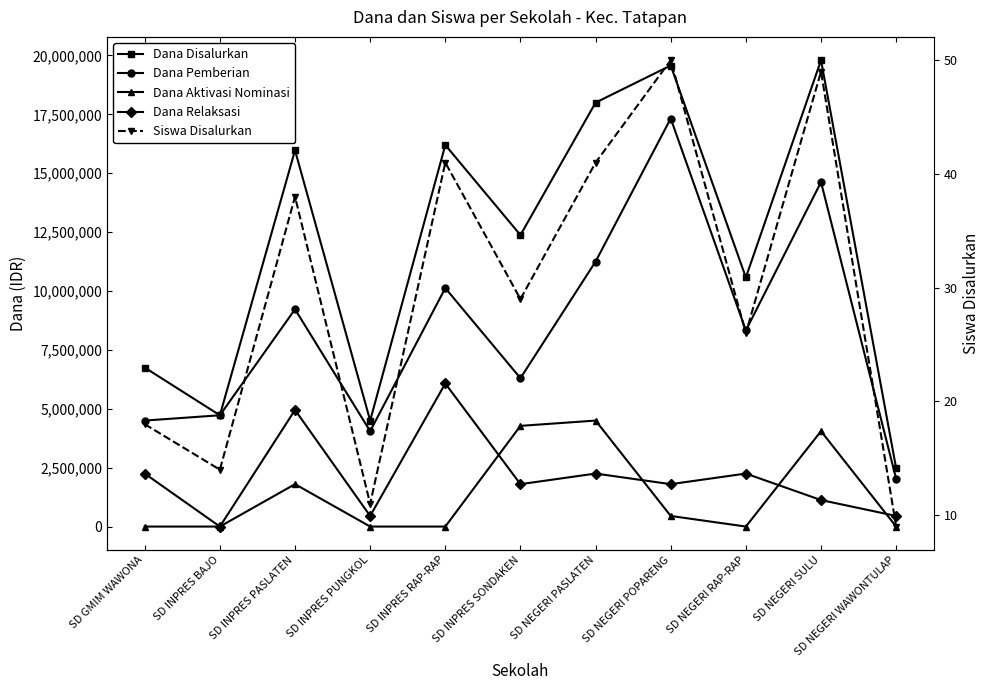

What is the sum of the Dana Relaksasi values at SD INPRES BAJO and SD NEGERI WAWONTULAP?

450000